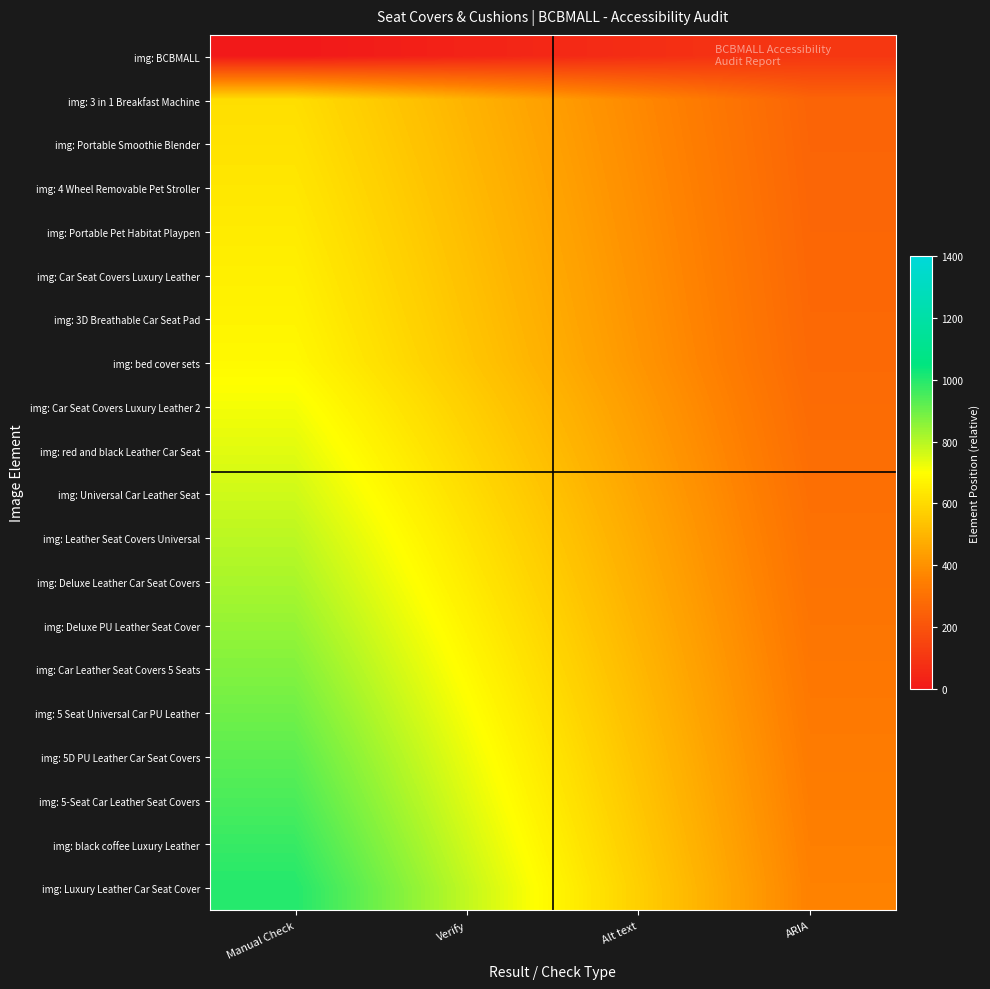

Which label corresponds to the largest value in the chart?

Manual Check